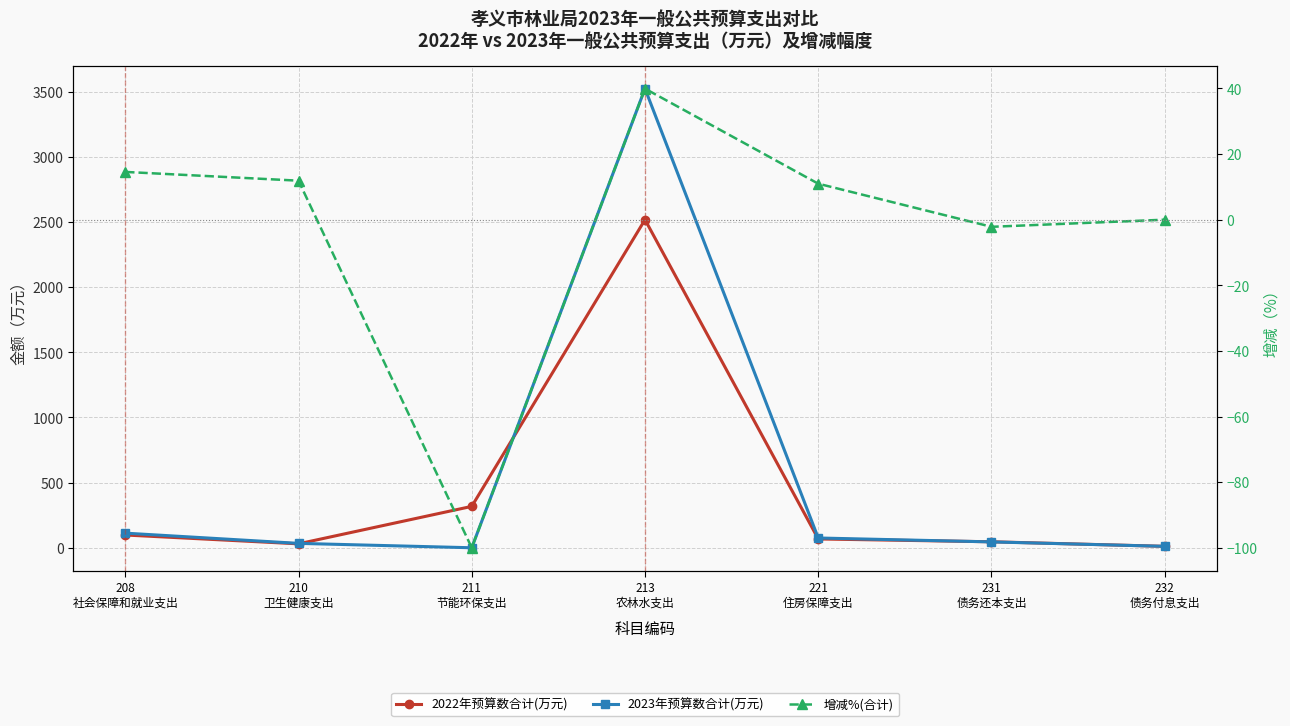

At how many categories does at least one series exceed 2517?

1